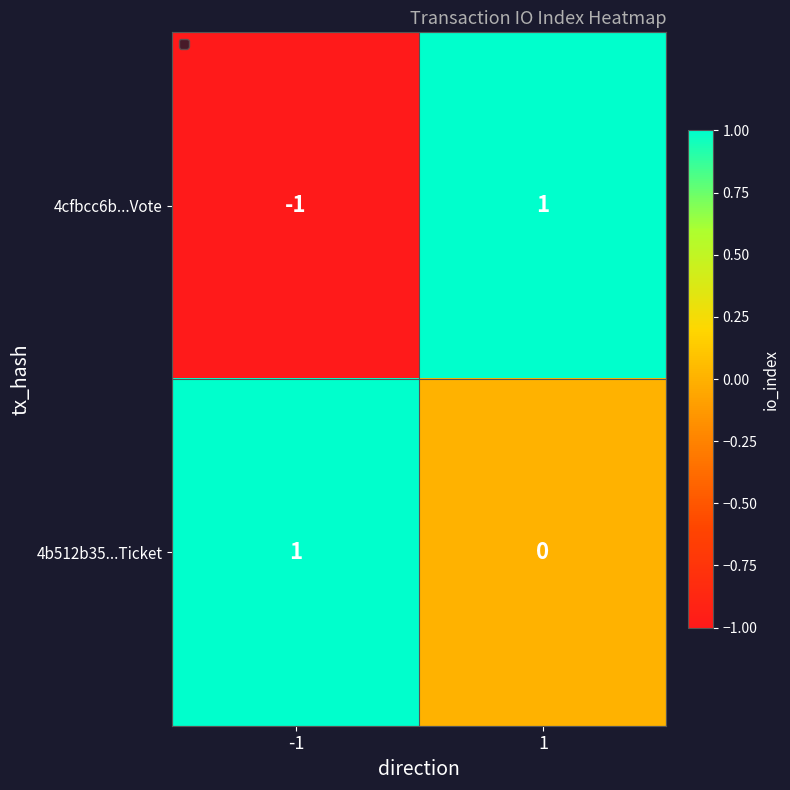

Is it true that 4b512b35...Ticket equals 1 at -1?

True